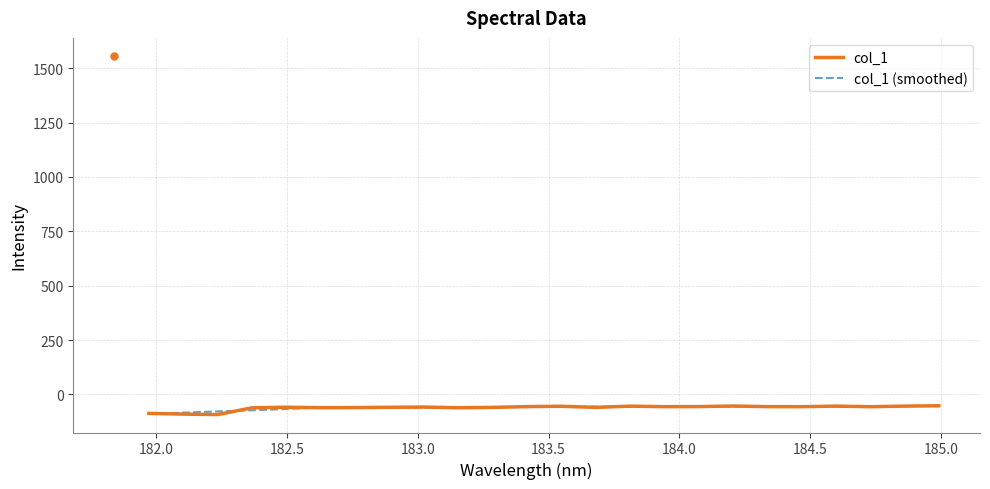

What is the lowest value of the col_1 series?

-92.6